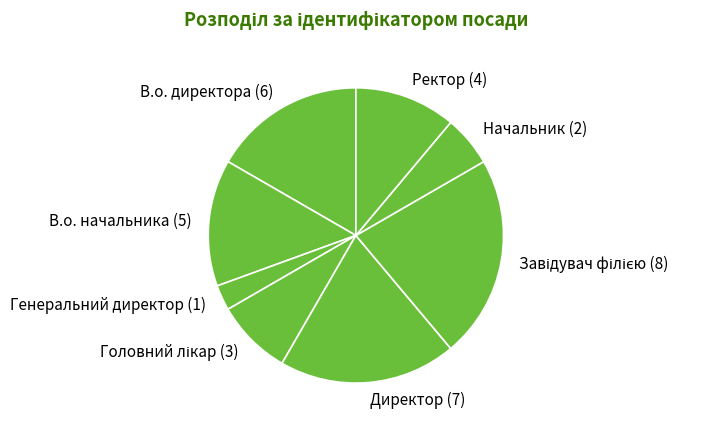

Is there a majority slice in this chart?

No